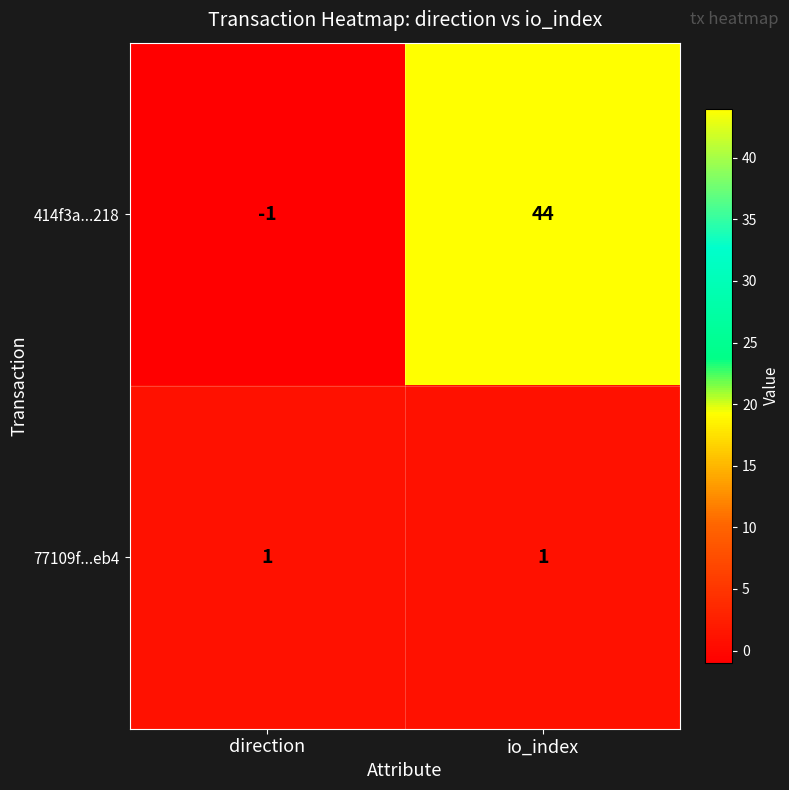

True or false: 77109f...eb4 has a value of 1 at direction.

True